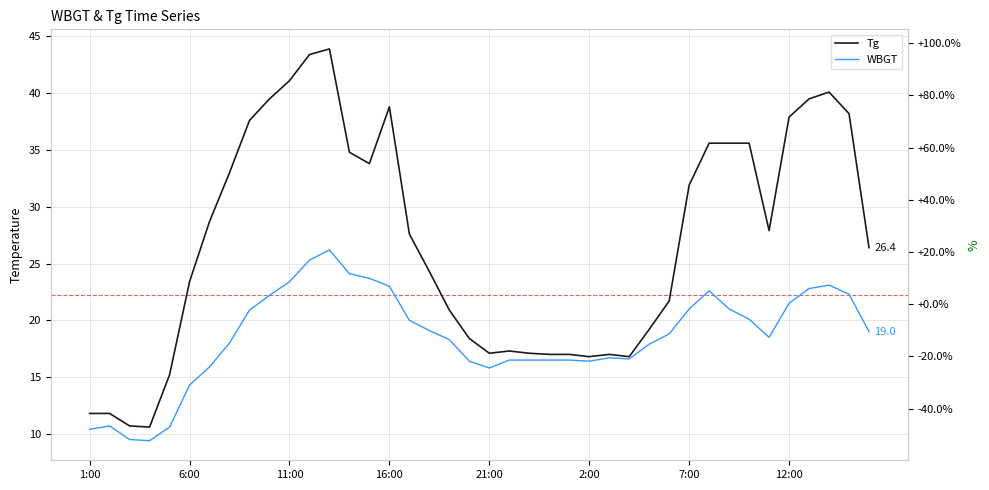

True or false: WBGT and Tg cross at least once.

False